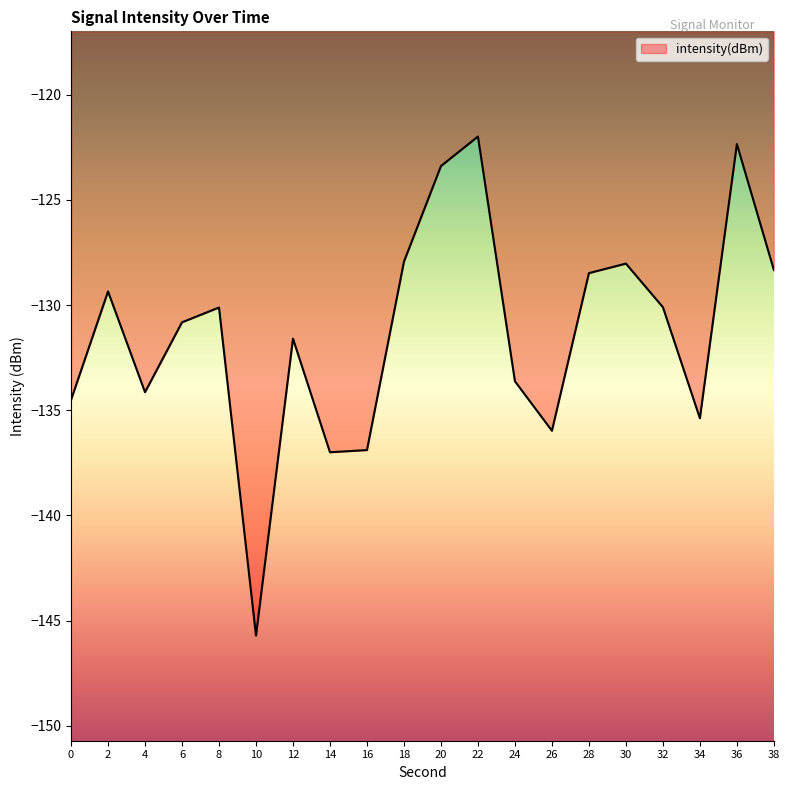

What is the maximum value shown in the chart?

-122.0